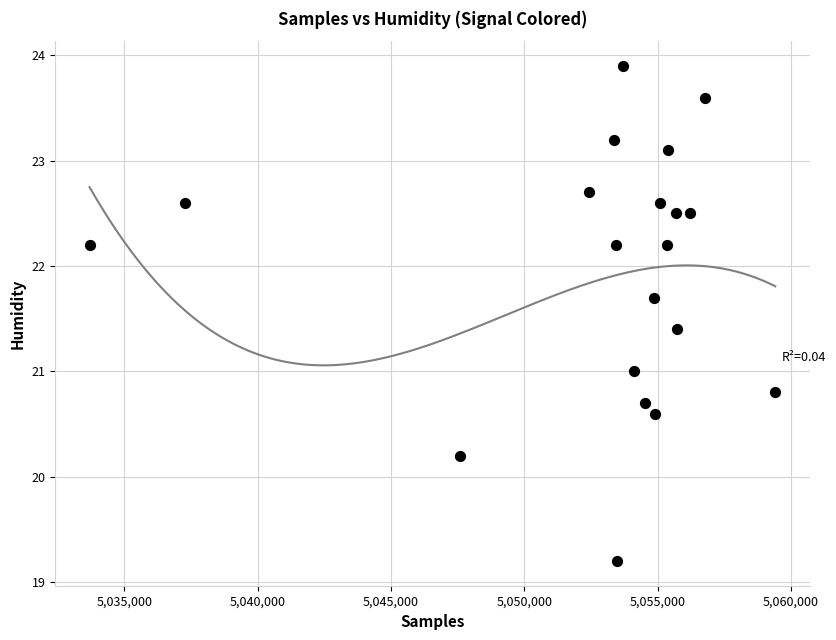

What is the range of X values (max minus min)?

25718.0